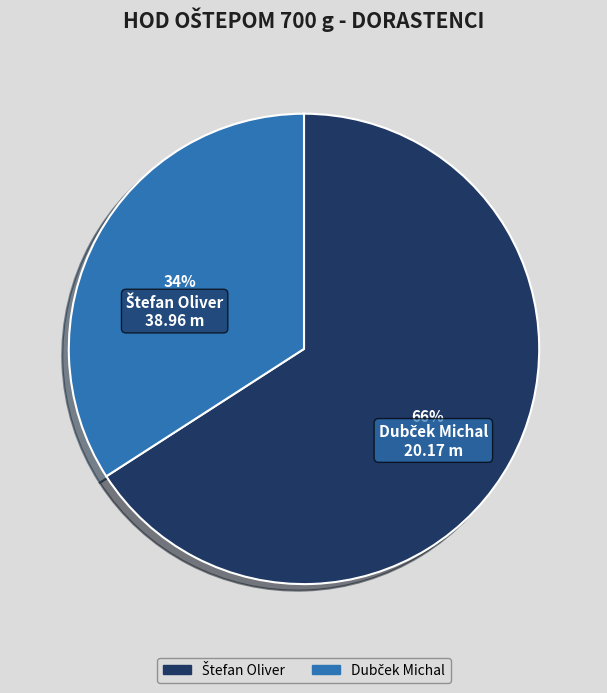

To the nearest percent, what is the difference between the largest and smallest slice percentages?

32%